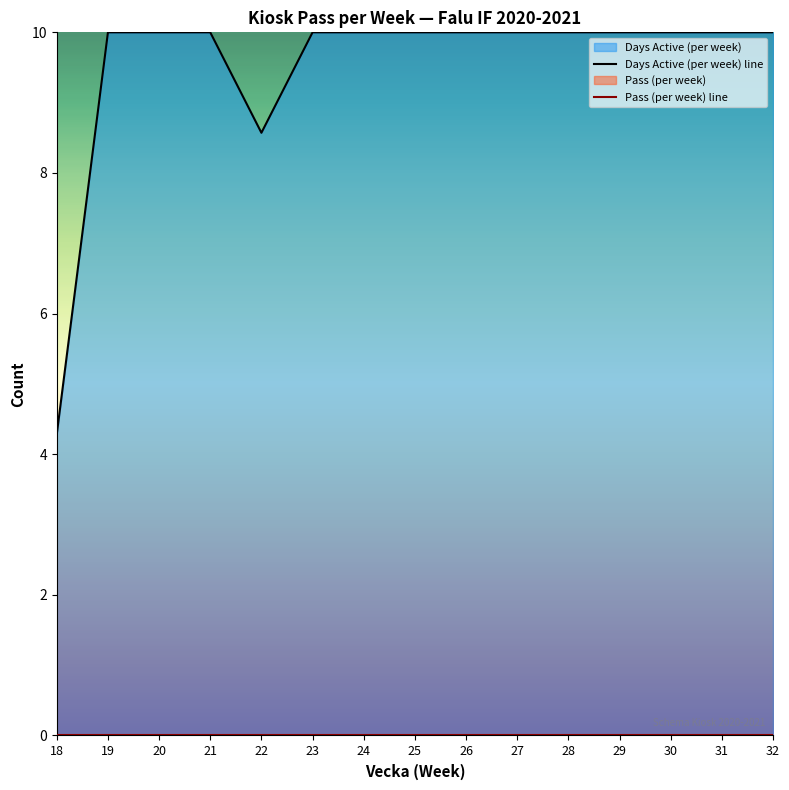

Which category has the highest value in the Pass (per week) line series?

18